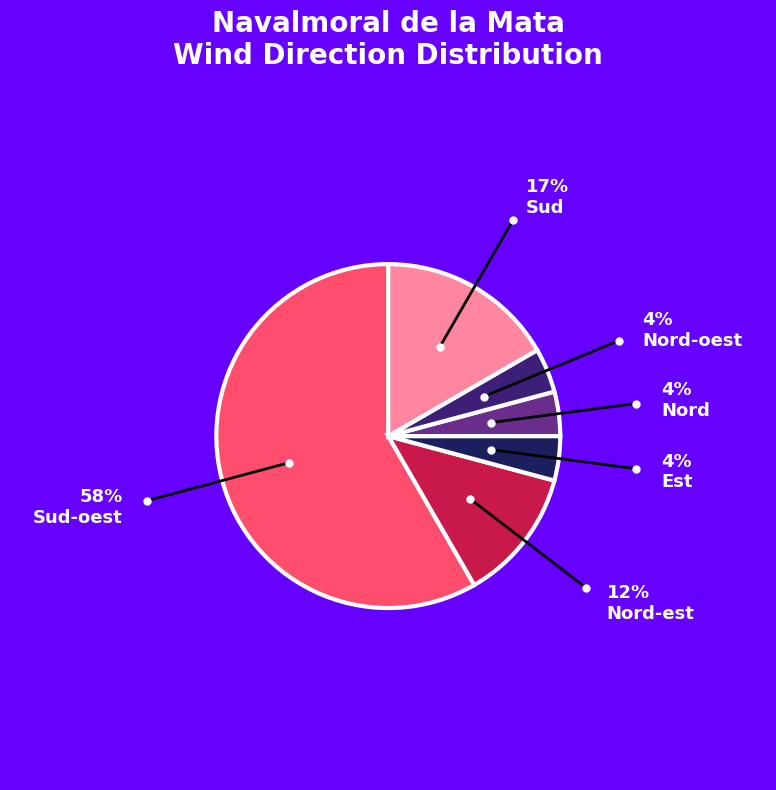

Does any single category account for the majority?

Yes